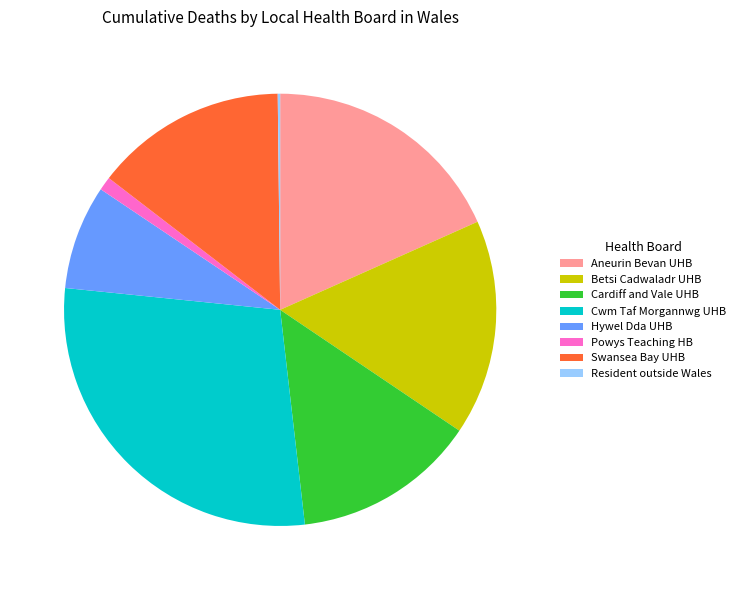

Is Cardiff and Vale UHB the majority of the pie?

No